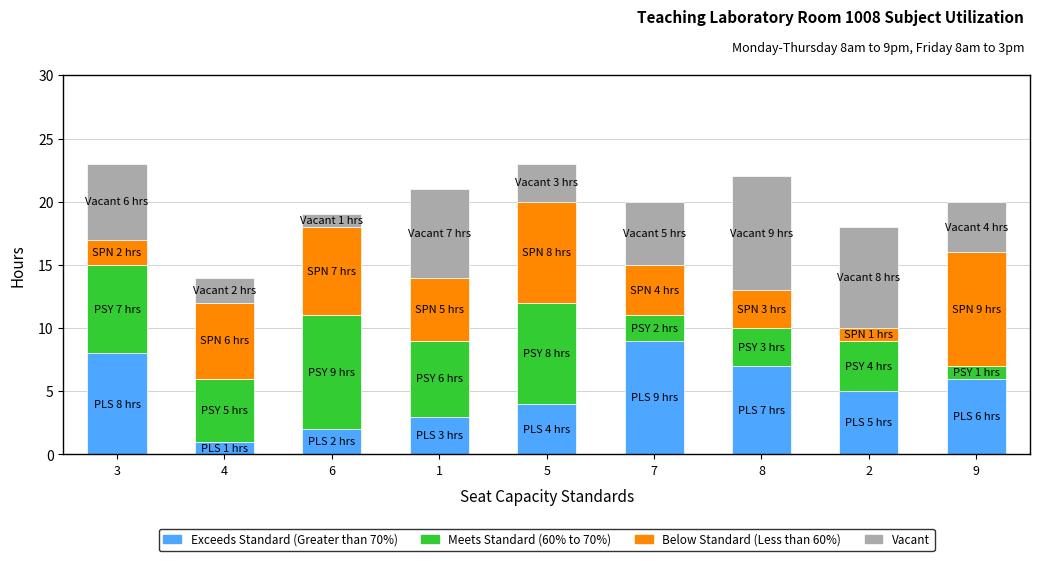

What is the sum of all Exceeds Standard (Greater than 70%) values?

45